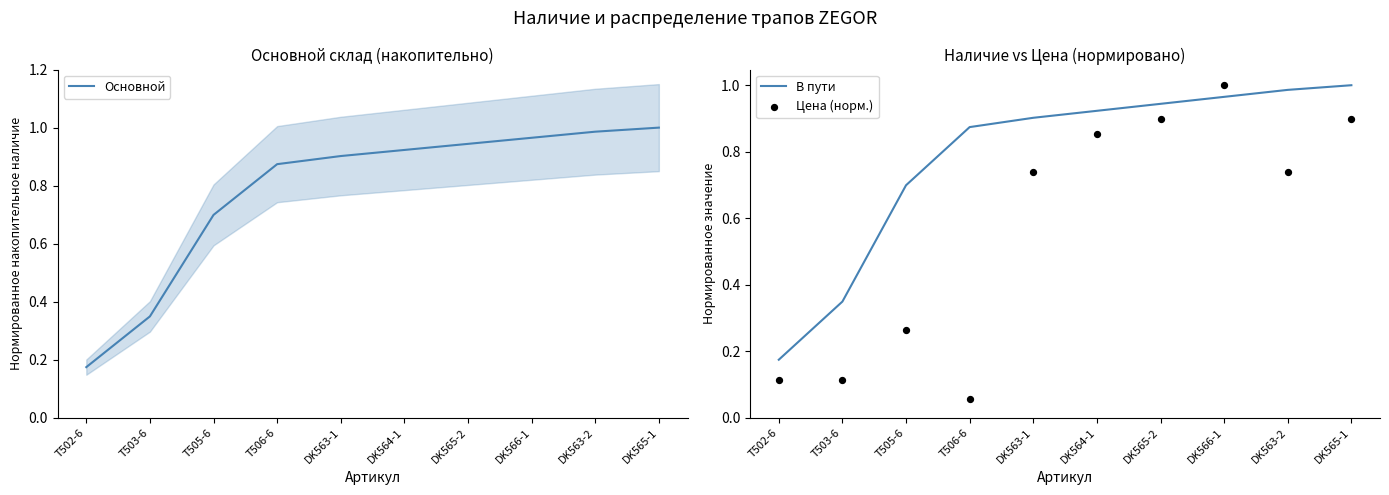

What is the total value across all series at T503-6?

0.8